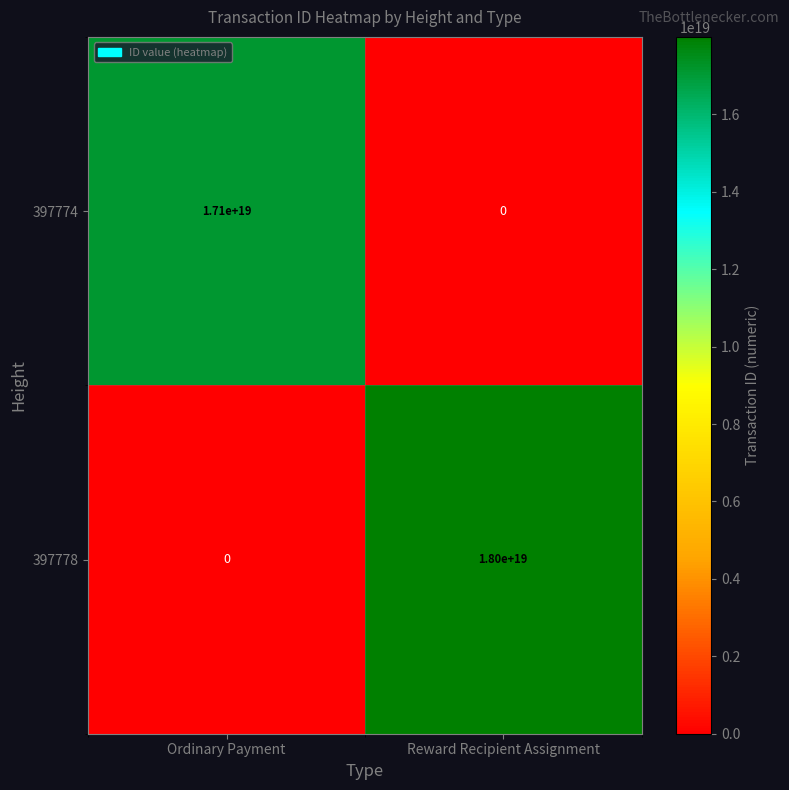

Rank the categories by 397774 value from lowest to highest.

Reward Recipient Assignment, Ordinary Payment